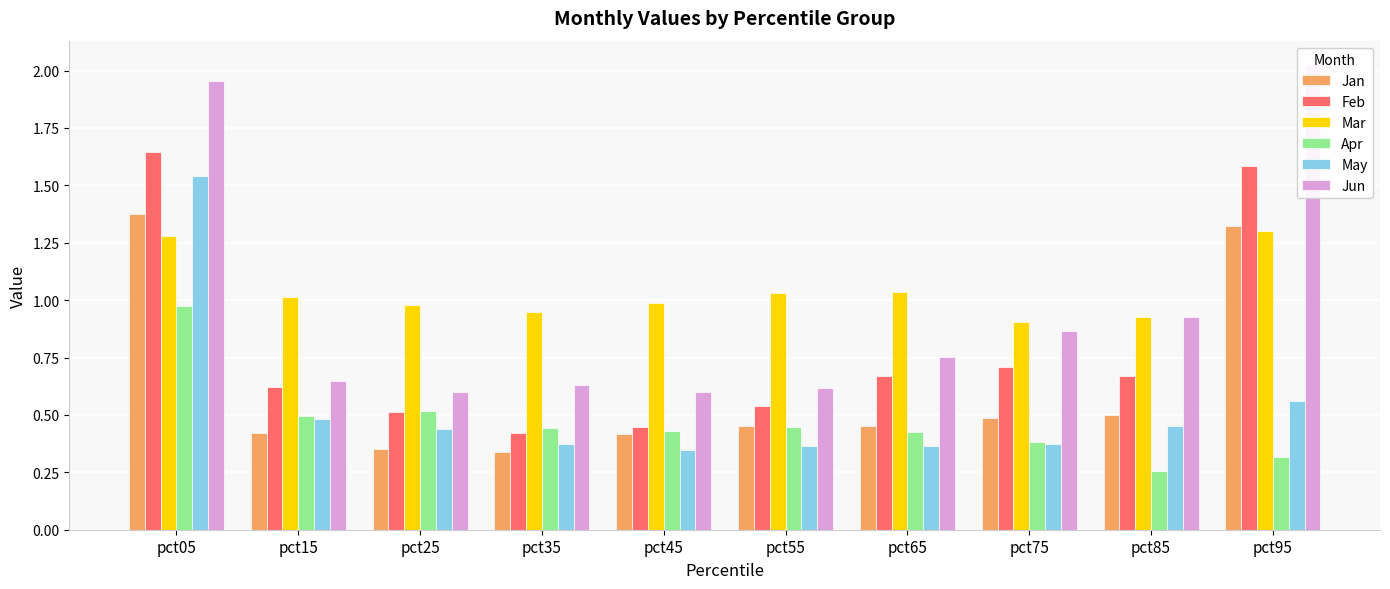

What is the highest value of the Feb series?

1.6